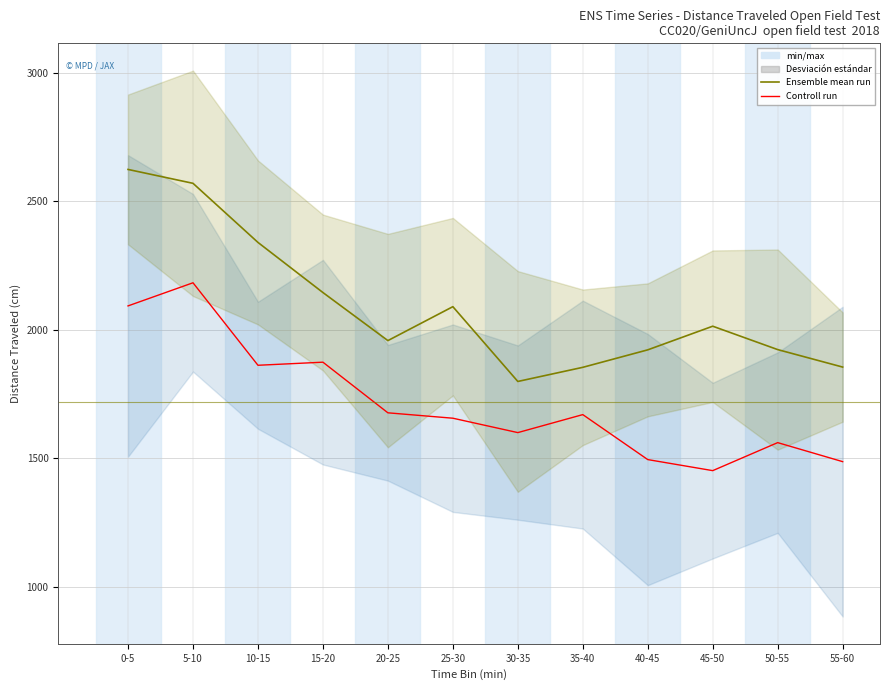

True or false: Ensemble mean run (female) has a value of 2931 at 45-50.

False